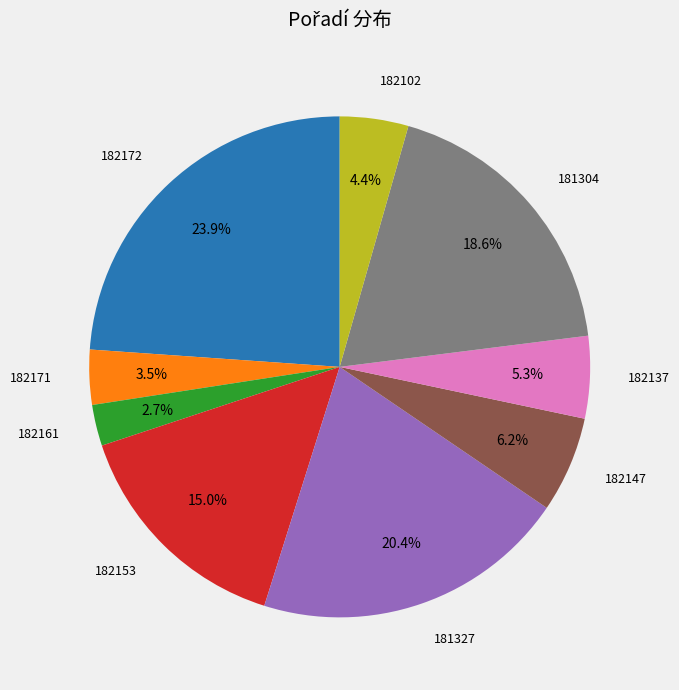

How many slices are in this pie chart?

9